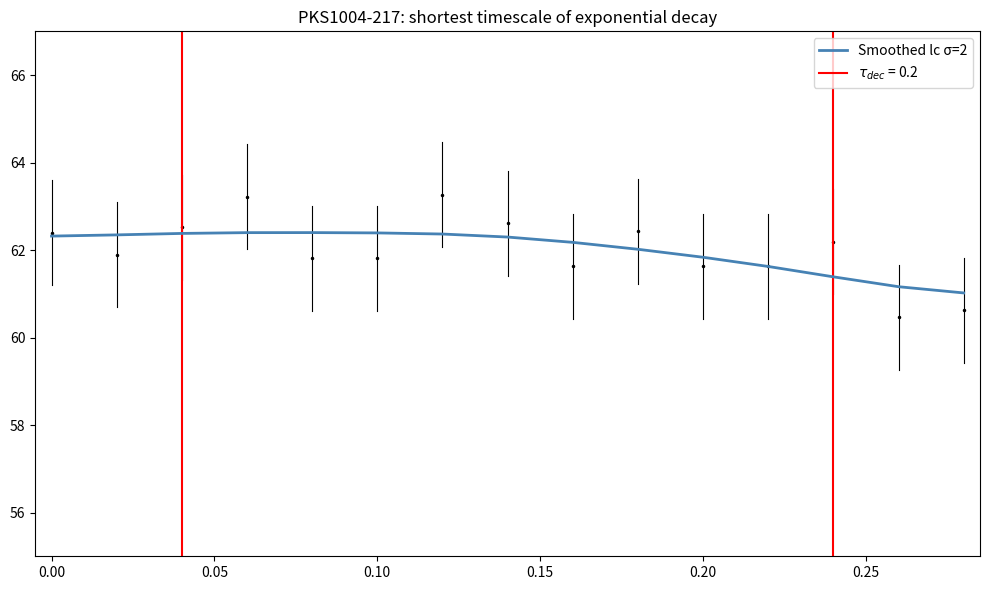

Does the chart display data point markers on the line(s)?

No